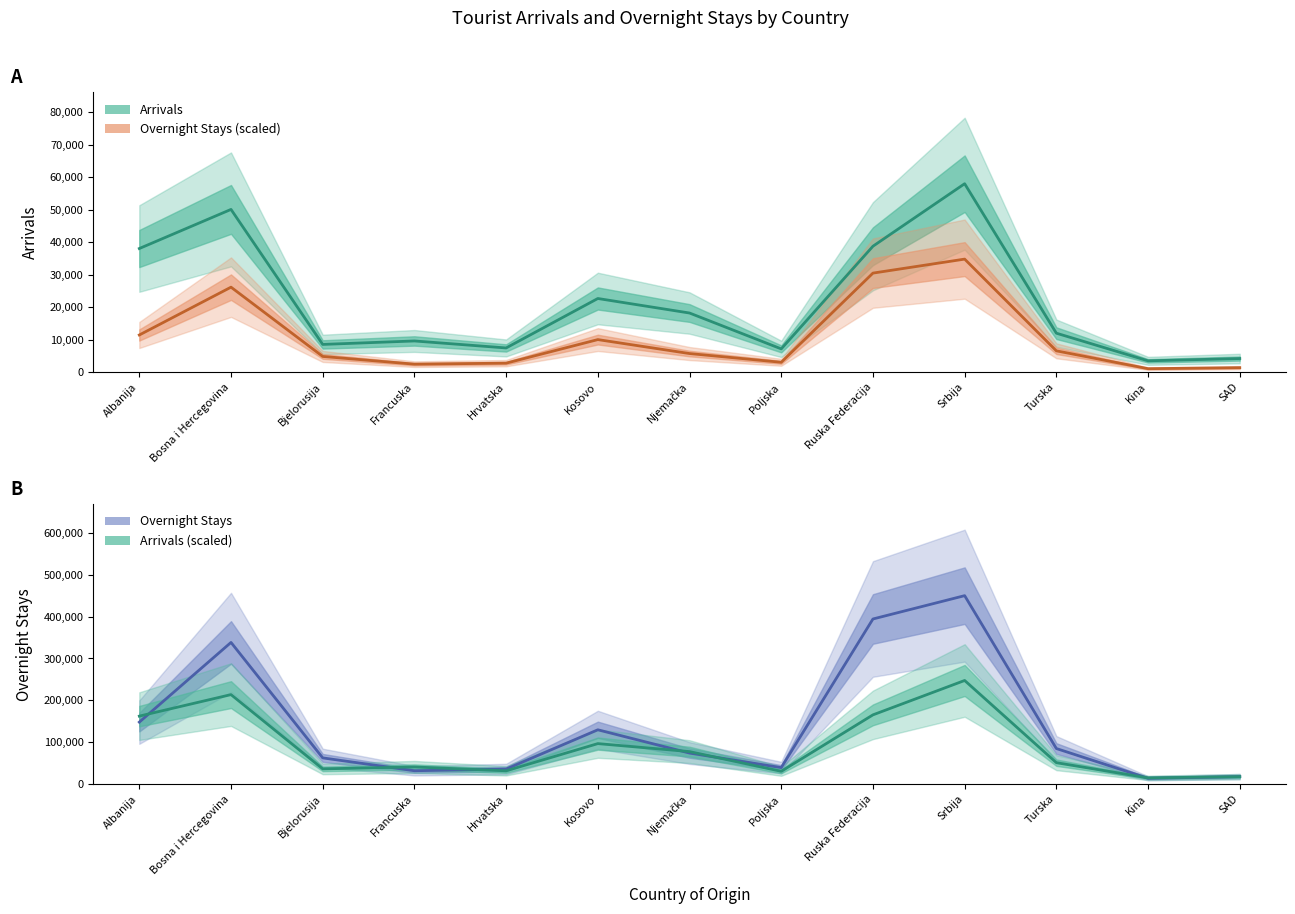

At Kosovo, list the series in order from smallest to largest.

Noćenja, Dolasci